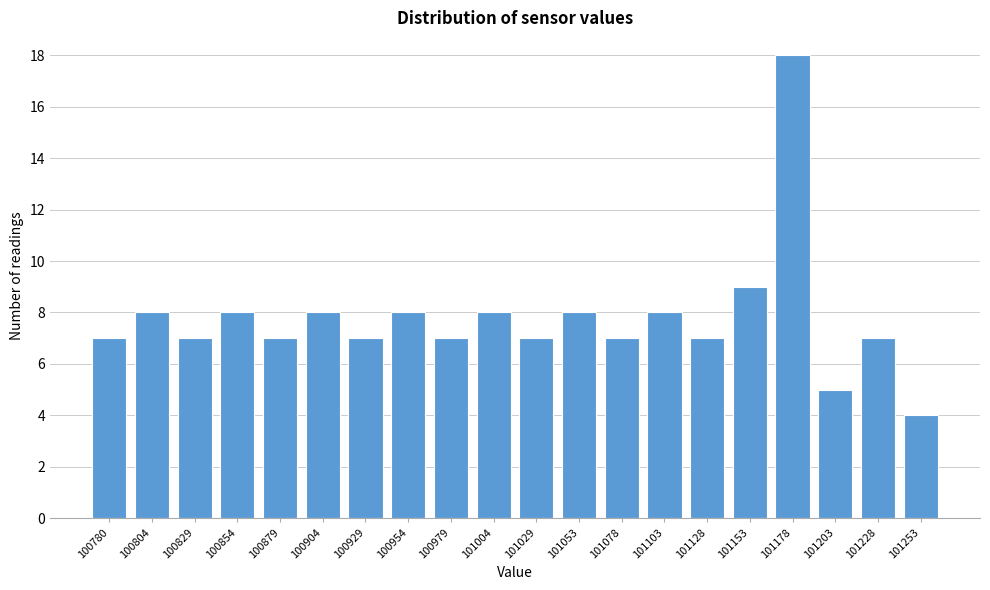

Reading left to right, transcribe all the data shown in this chart.

7	8	7	8	7	8	7	8	7	8	7	8	7	8	7	9	18	5	7	4